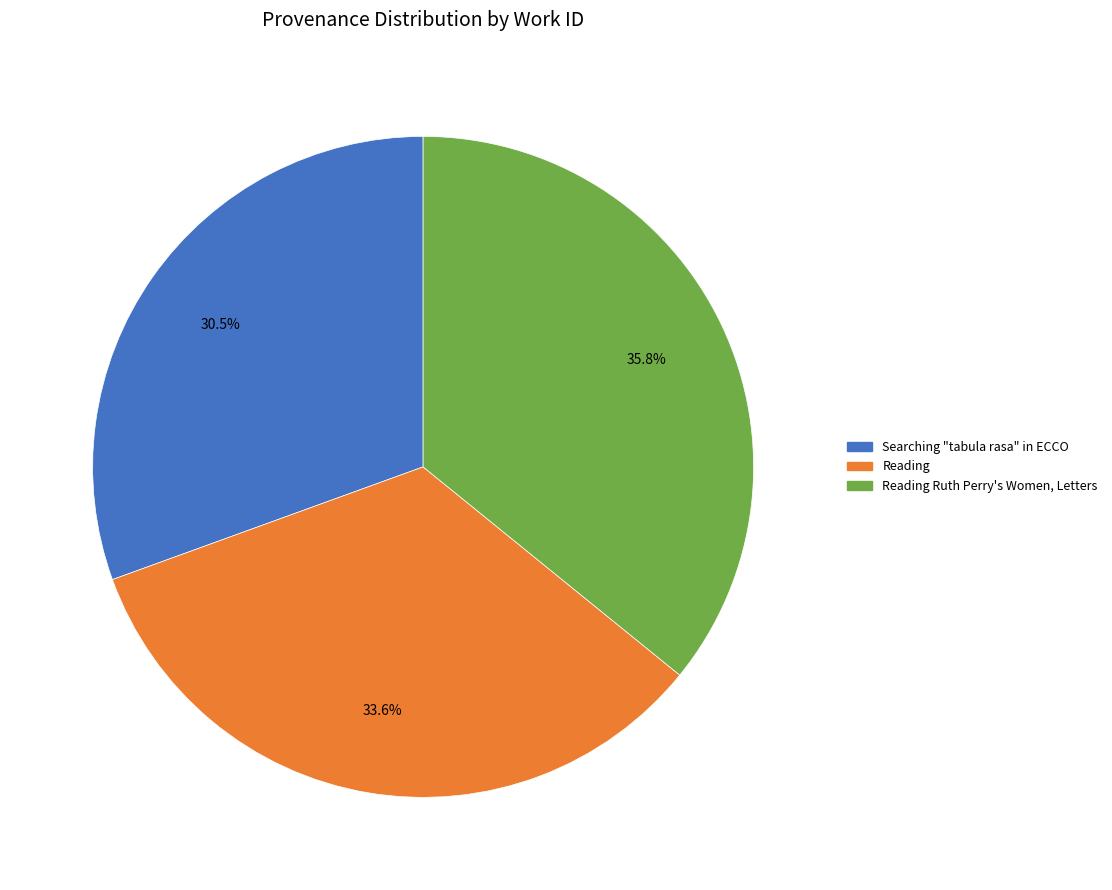

Is there any slice that represents more than half of the pie?

No